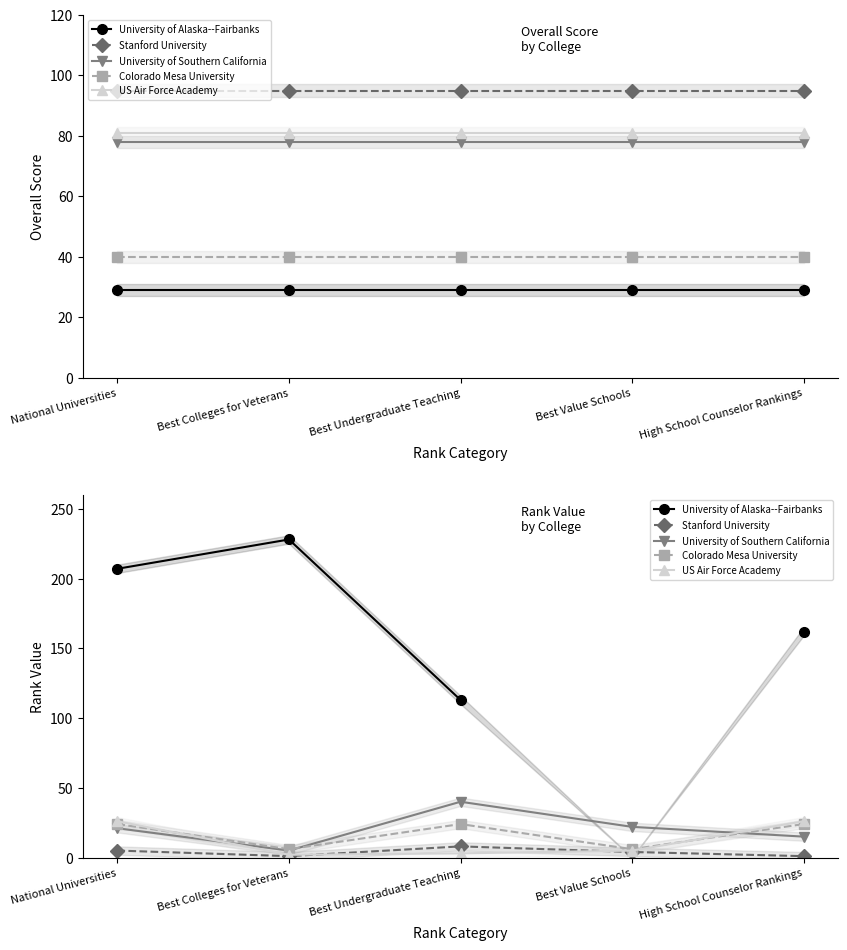

Is it true that Colorado Mesa University equals 35.4 at High School Counselor Rankings?

False